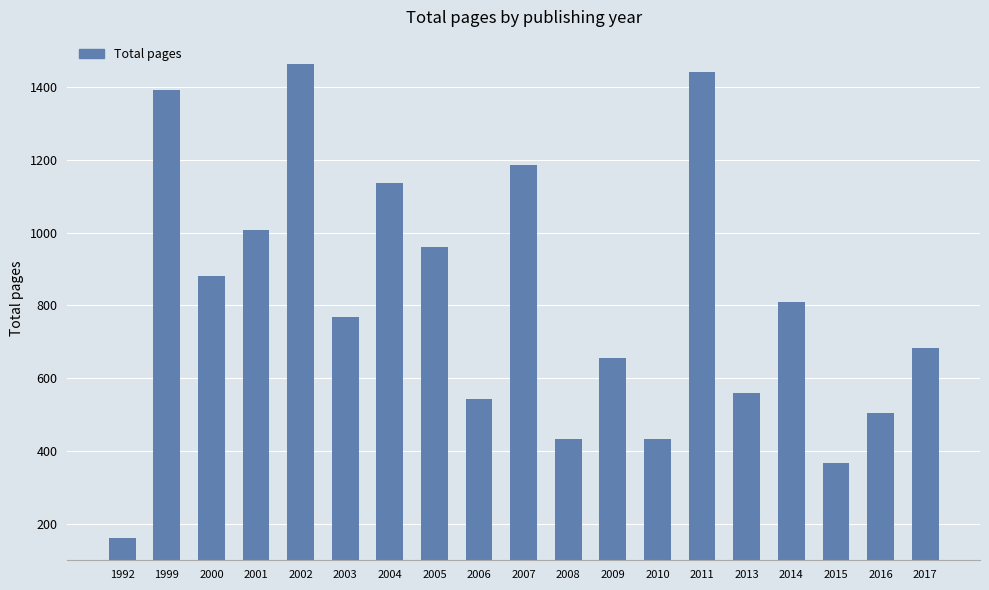

Which label corresponds to the smallest value in the chart?

1992